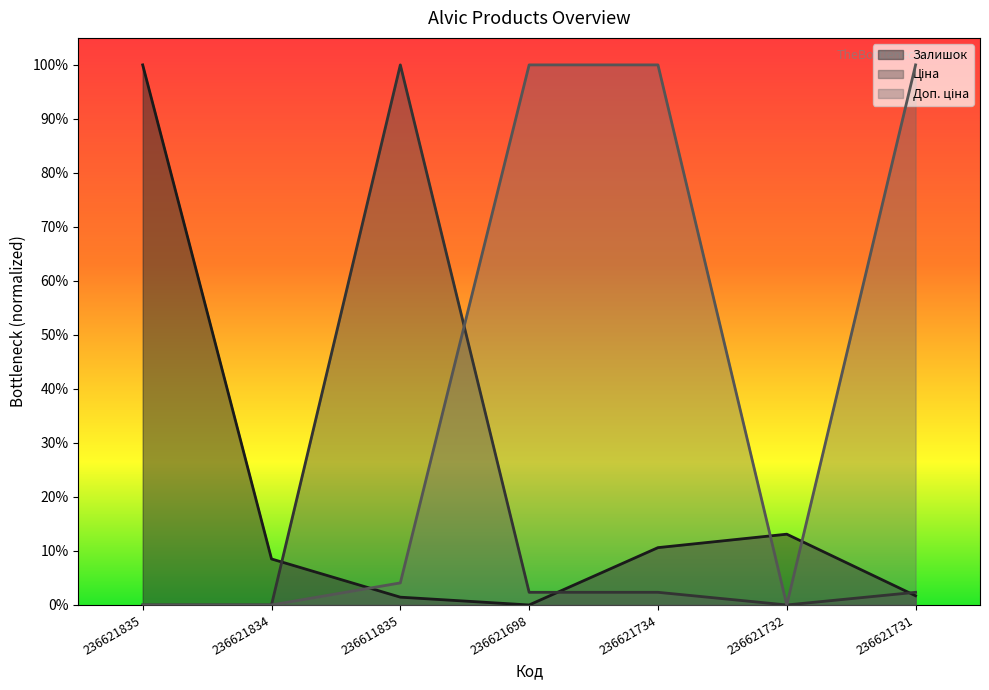

Reading right to left, extract all data points from this chart.

Залишок: 0.0	0.1	0.1	0.0	0.0	0.1	1.0
Ціна: 0.0	0.0	0.0	0.0	1.0	0.0	0.0
Доп. ціна: 1.0	0.0	1.0	1.0	0.0	0.0	0.0